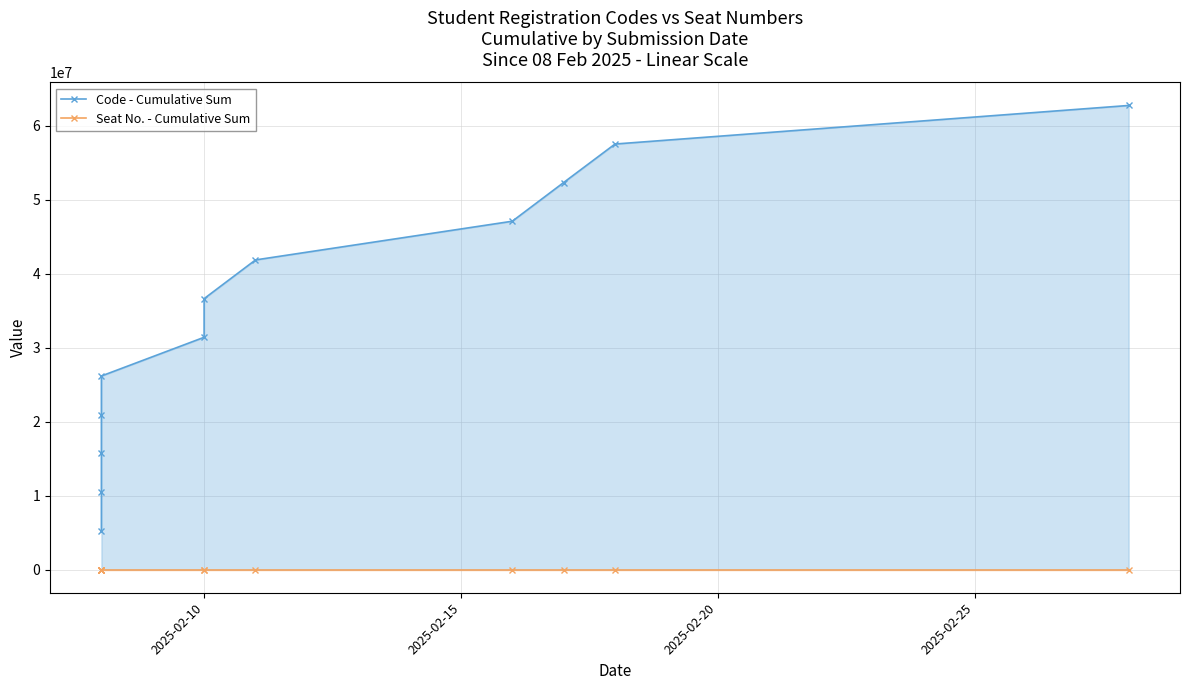

Which series has the widest spread of values?

Code - Cumulative Sum